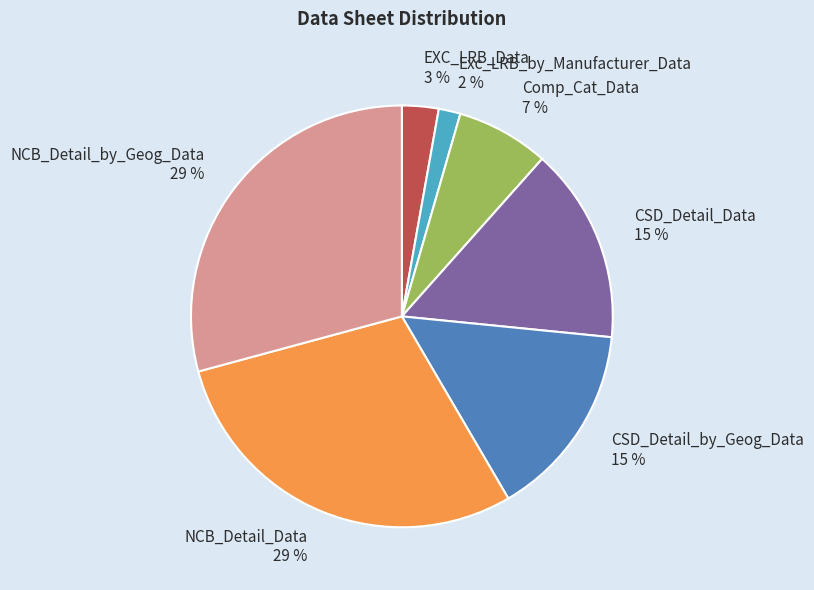

Does CSD_Detail_by_Geog_Data account for over 50% of the chart?

No